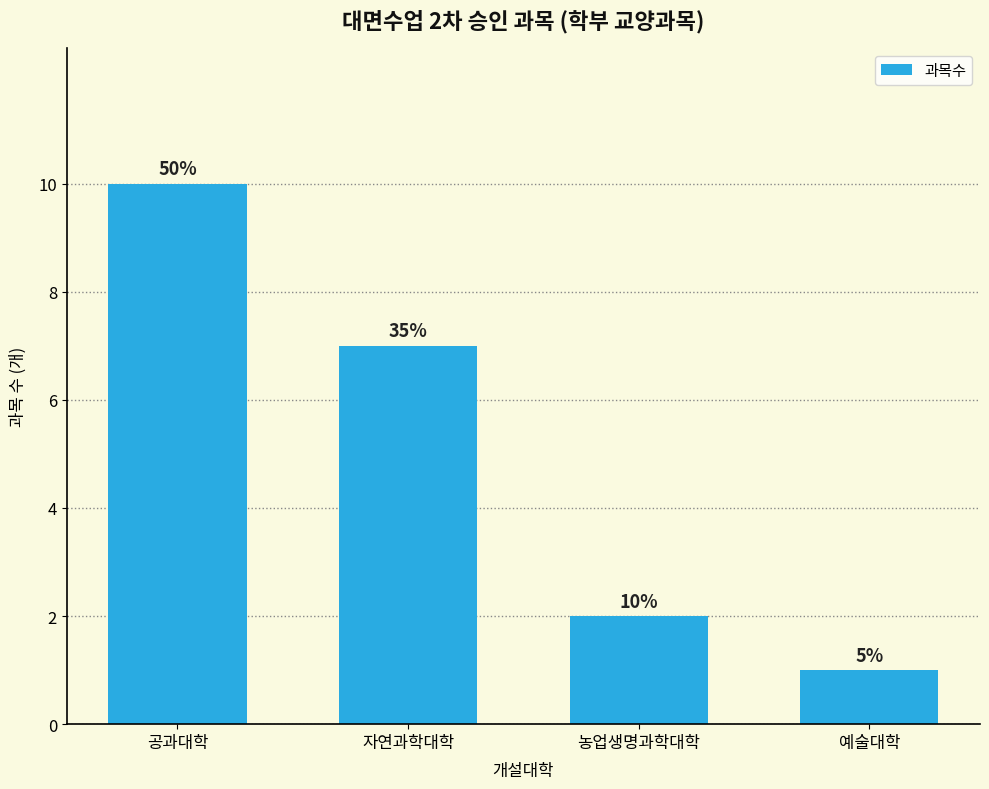

How many bars are there in total?

4